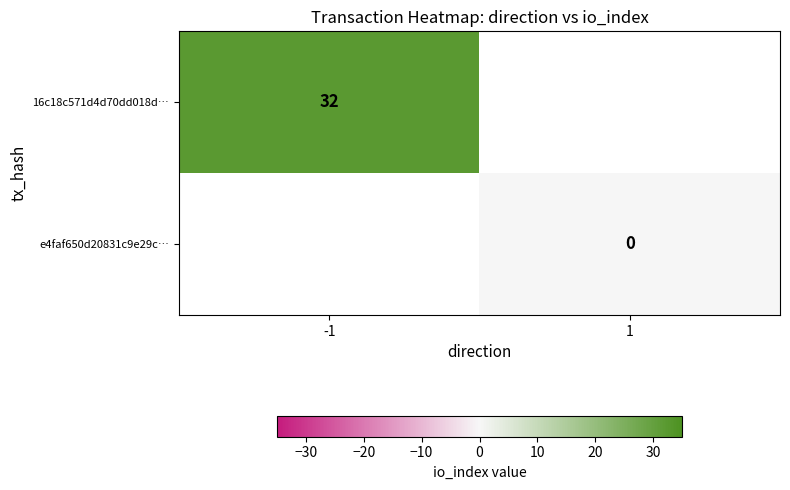

The 16c18c571d4d70dd018d… series shows 47 at -1. True or false?

False